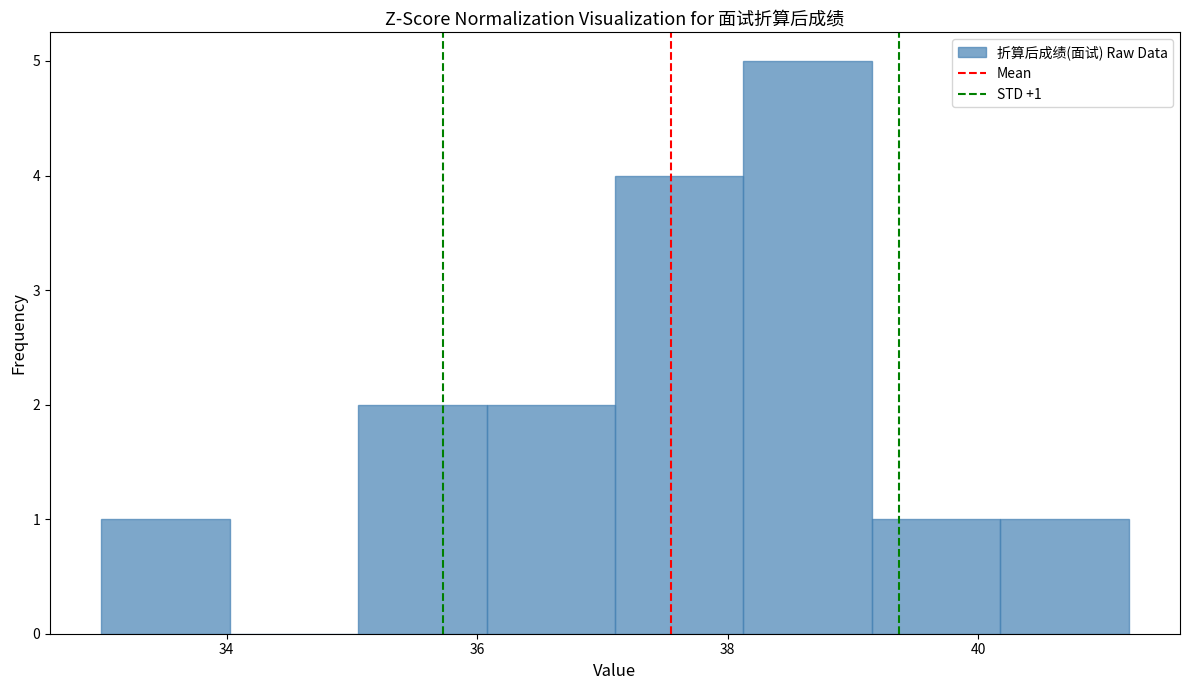

Over which range of the x-axis is the bar tallest?

38.2 to 39.2